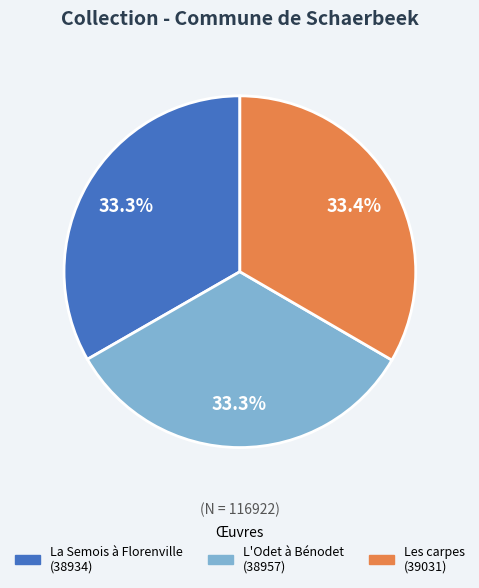

What is the total percentage of L'Odet à Bénodet and Les carpes?

66.7%